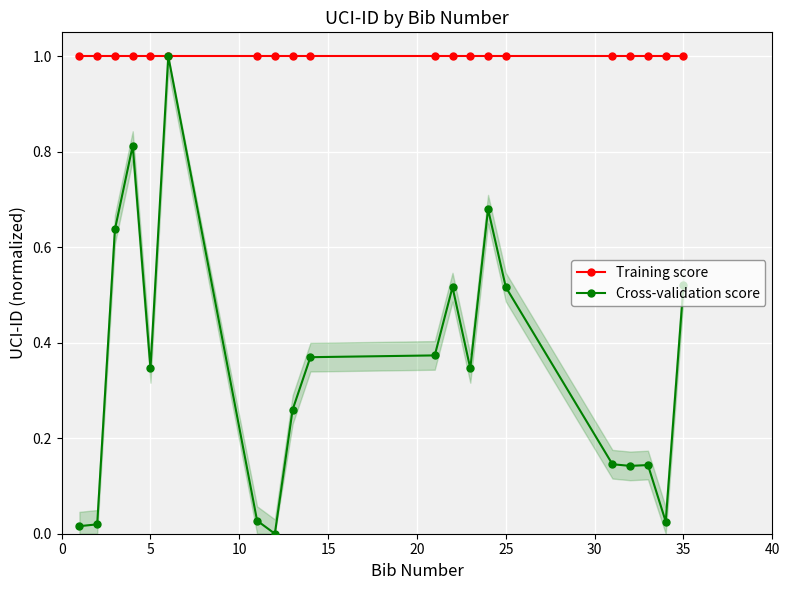

What are all the series names shown in the legend?

Training score, Cross-validation score